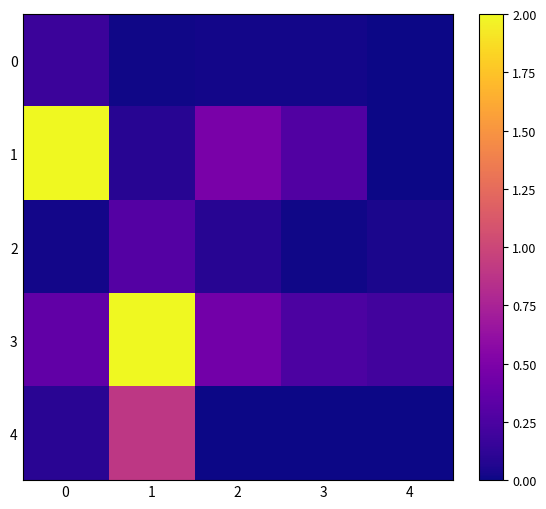

Reading right to left, transcribe all the data shown in this chart.

0: 4=0.0	3=0.0	2=0.0	1=0.0	0=0.2
1: 4=0.0	3=0.3	2=0.5	1=0.1	0=2.0
2: 4=0.0	3=0.0	2=0.1	1=0.3	0=0.0
3: 4=0.2	3=0.3	2=0.4	1=2.0	0=0.4
4: 4=0.0	3=0.0	2=0.0	1=0.9	0=0.1